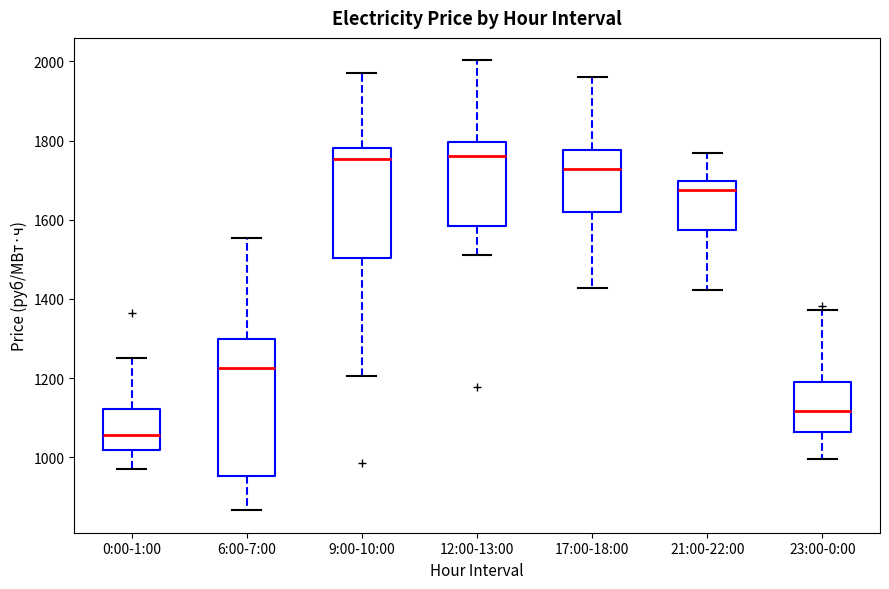

Reading left to right, read every box against the y-axis: the position of its median line, the range the box covers, and the ends of its whiskers. The values are not printed on the chart, so give them approximately, as read against the axis.

0:00-1:00: median 1060, box 1020 to 1120, whiskers 980 to 1240
6:00-7:00: median 1220, box 960 to 1300, whiskers 860 to 1560
9:00-10:00: median 1760, box 1500 to 1780, whiskers 1200 to 1980
12:00-13:00: median 1760, box 1580 to 1800, whiskers 1520 to 2000
17:00-18:00: median 1720, box 1620 to 1780, whiskers 1420 to 1960
21:00-22:00: median 1680, box 1580 to 1700, whiskers 1420 to 1760
23:00-0:00: median 1120, box 1060 to 1200, whiskers 1000 to 1380